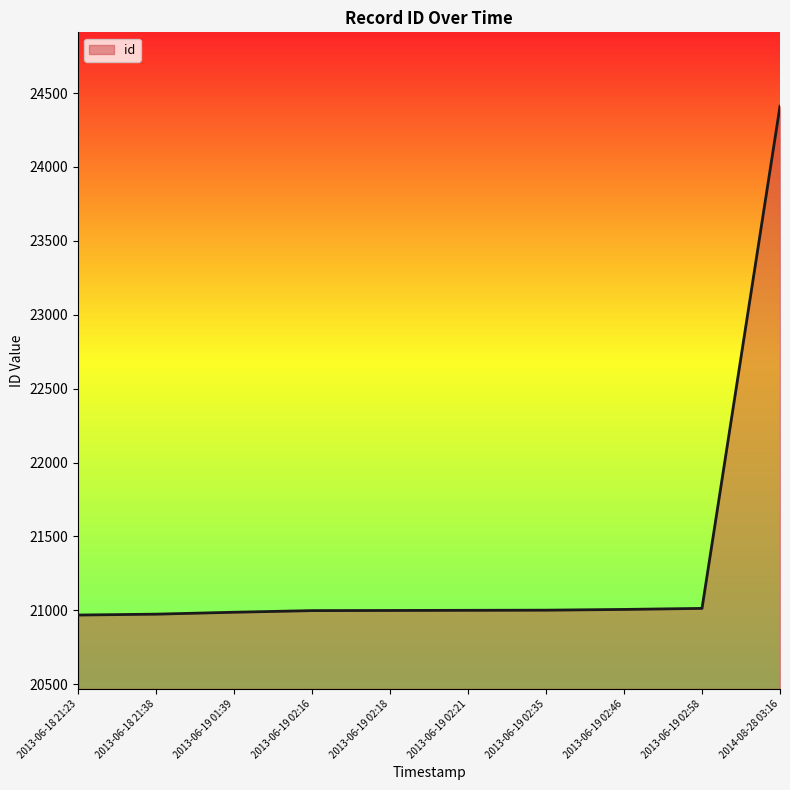

What is the difference between the values at 2013-06-19 02:21 and 2013-06-19 02:46?

6